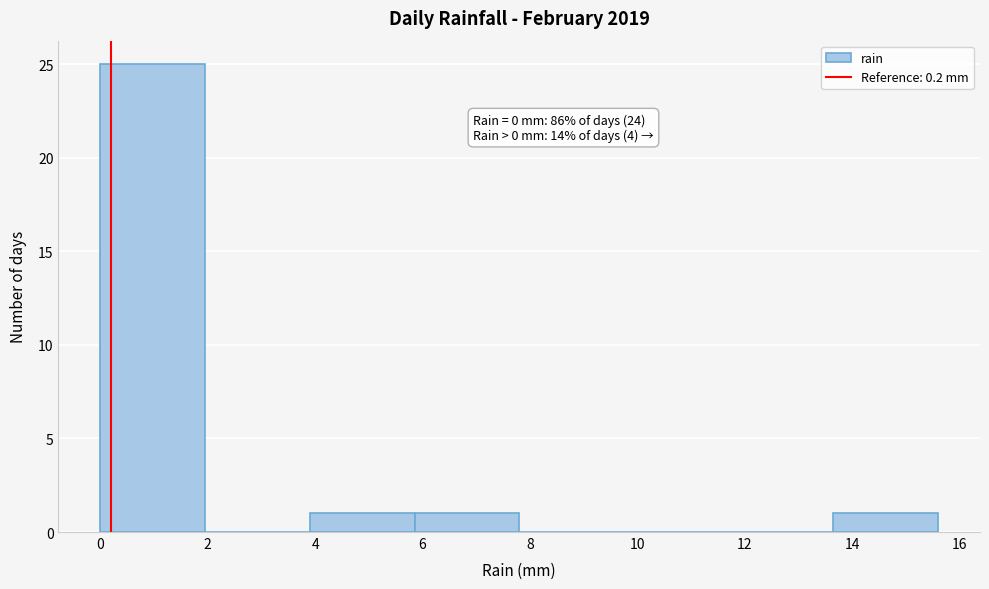

Over which range of the x-axis is the bar tallest?

0.00 to 1.95